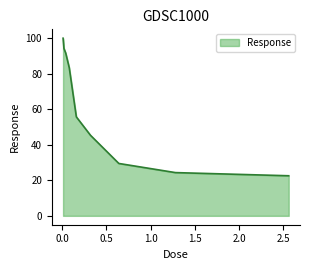

What is the greatest value displayed?

99.9